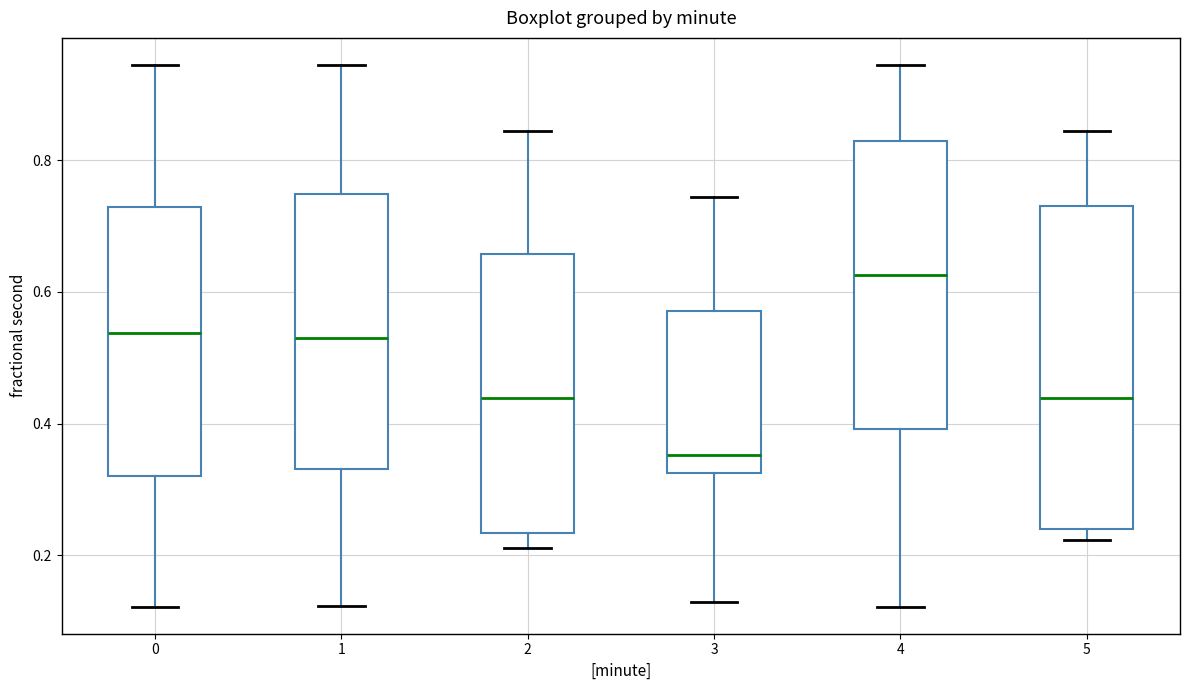

Reading left to right, transcribe this box plot: for each box, give where its median line is, the range the box spans, and where its two whiskers end, as read against the y-axis. The values are not printed on the chart, so give them approximately, as read against the axis.

0: median 0.54, box 0.32 to 0.72, whiskers 0.12 to 0.94
1: median 0.54, box 0.34 to 0.74, whiskers 0.12 to 0.94
2: median 0.44, box 0.24 to 0.66, whiskers 0.22 to 0.84
3: median 0.36, box 0.32 to 0.58, whiskers 0.12 to 0.74
4: median 0.62, box 0.40 to 0.82, whiskers 0.12 to 0.94
5: median 0.44, box 0.24 to 0.74, whiskers 0.22 to 0.84